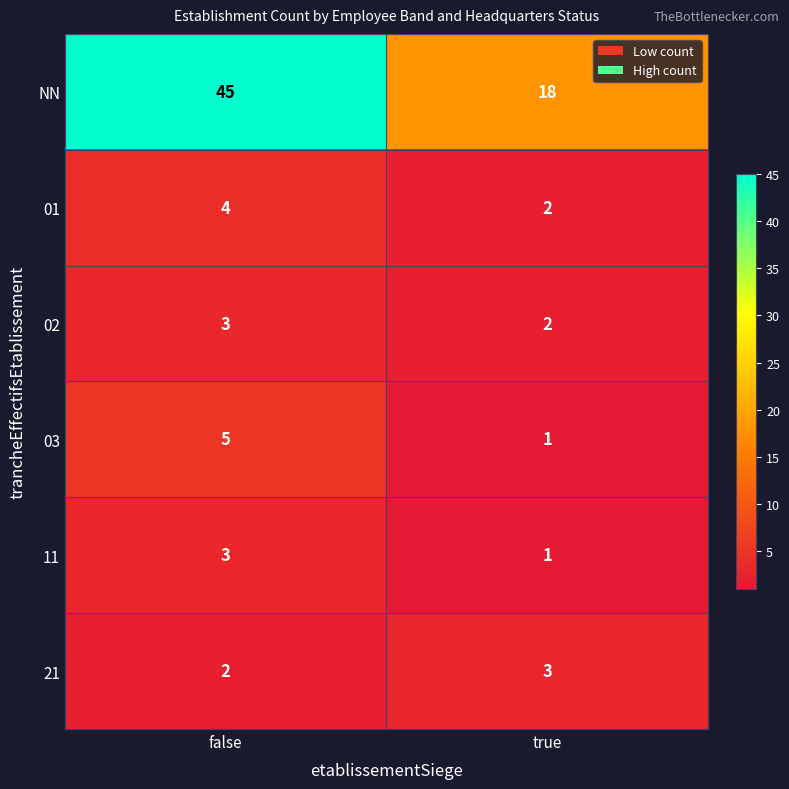

Reading right to left, what are all the values shown in this chart?

NN: 18	45
01: 2	4
02: 2	3
03: 1	5
11: 1	3
21: 3	2